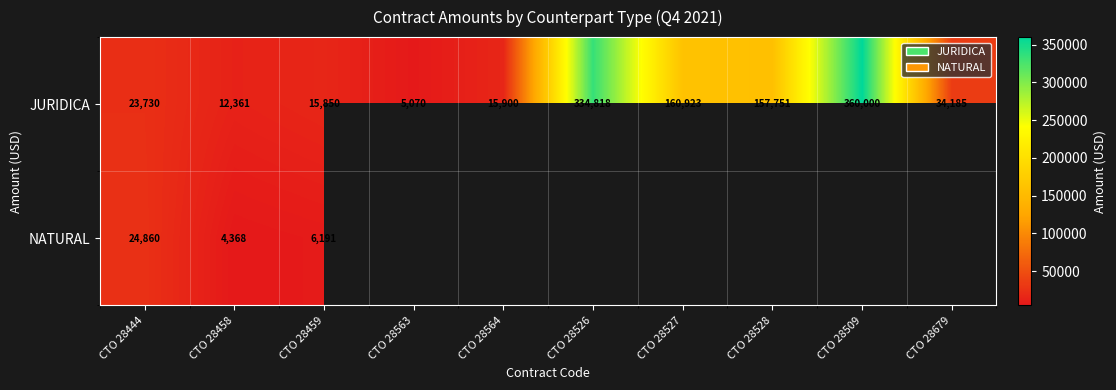

What is the sum of the JURIDICA values at CTO 28679 and CTO 28459?

50035